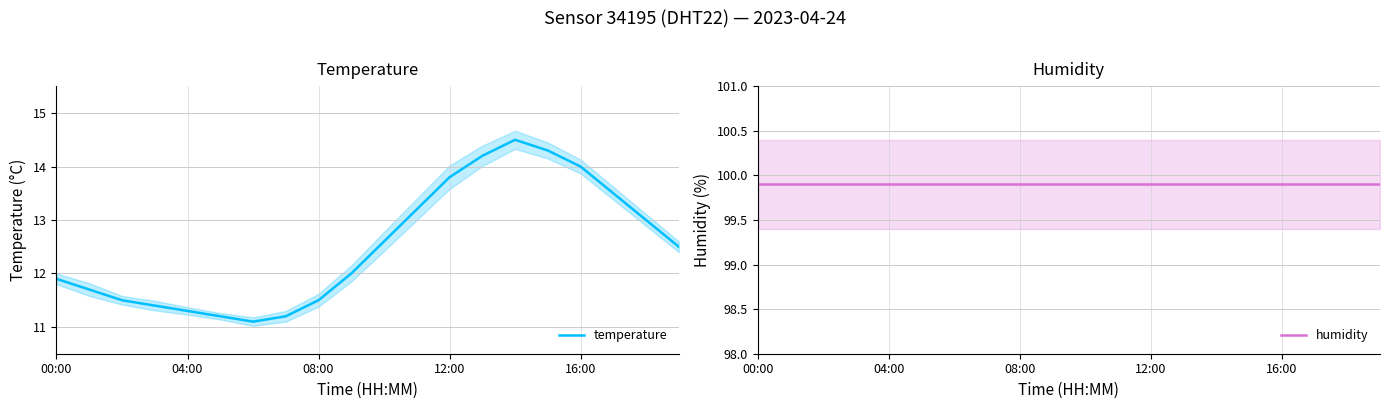

The temperature series shows 19.8 at 6. True or false?

False